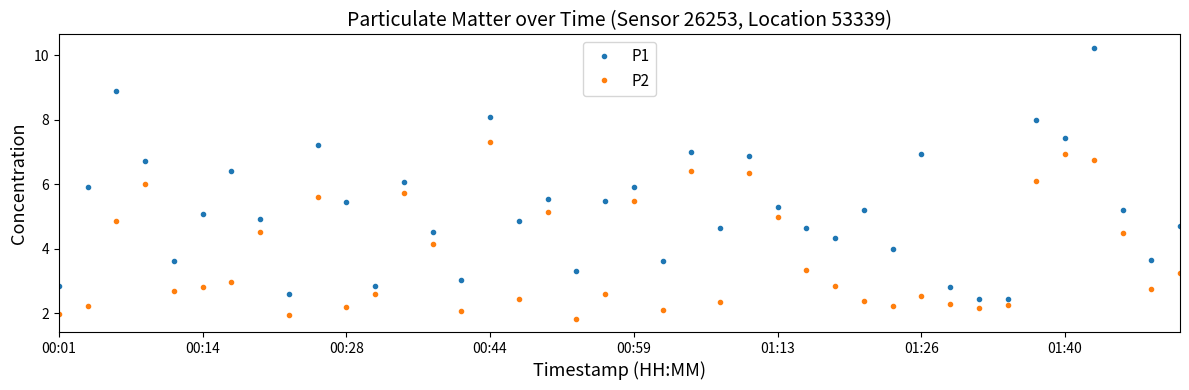

What is the value of the P1 point at the 1st from the left?

2.9